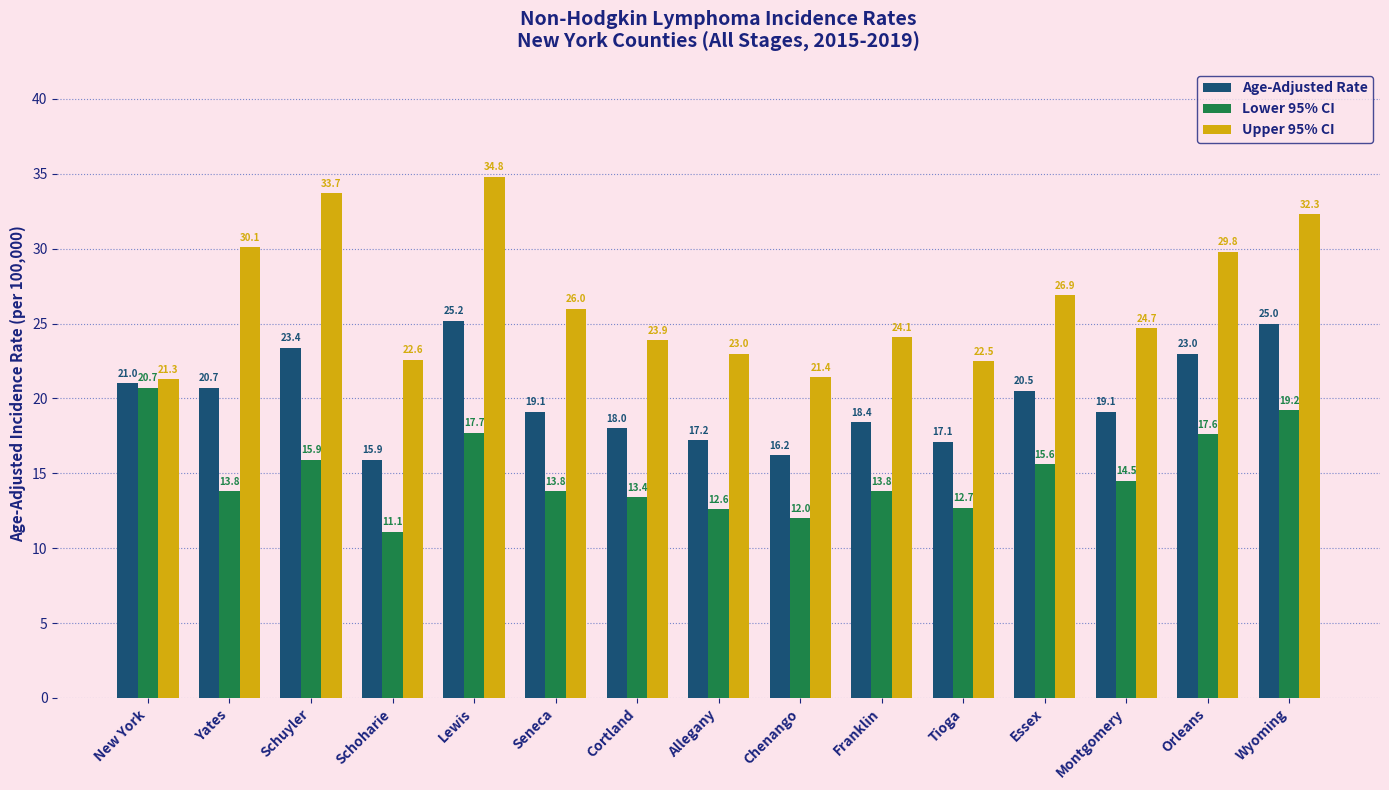

What is the label of the 1st bar from the right?

Wyoming